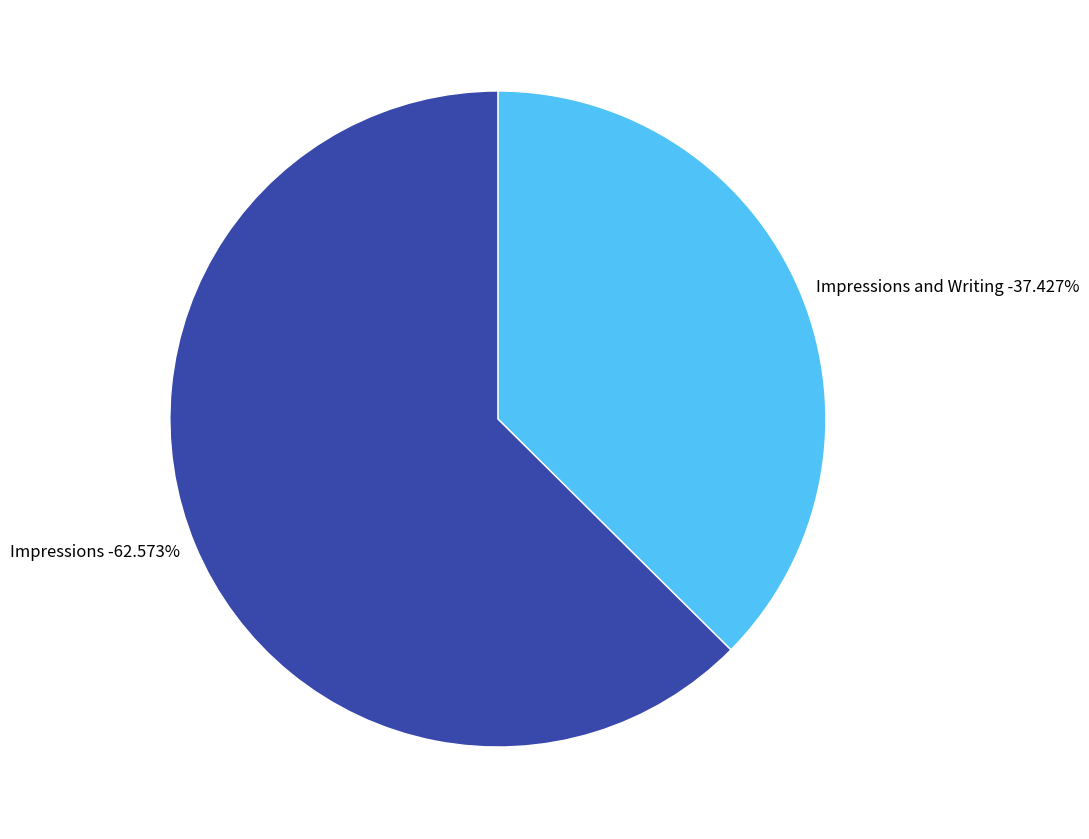

True or false: Impressions and Writing accounts for 48% of the total.

False